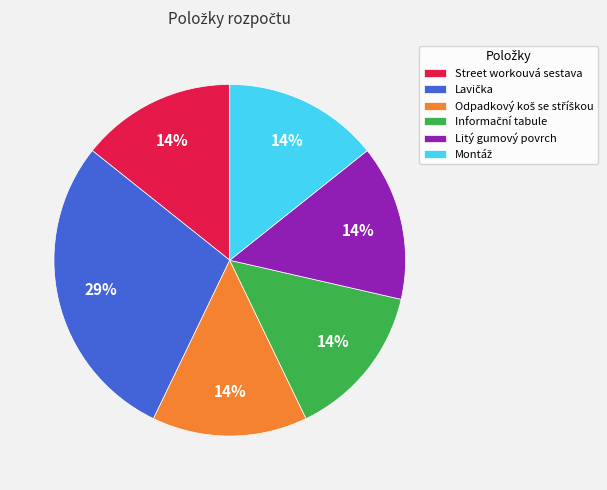

To the nearest percent, what is the average slice percentage?

17%